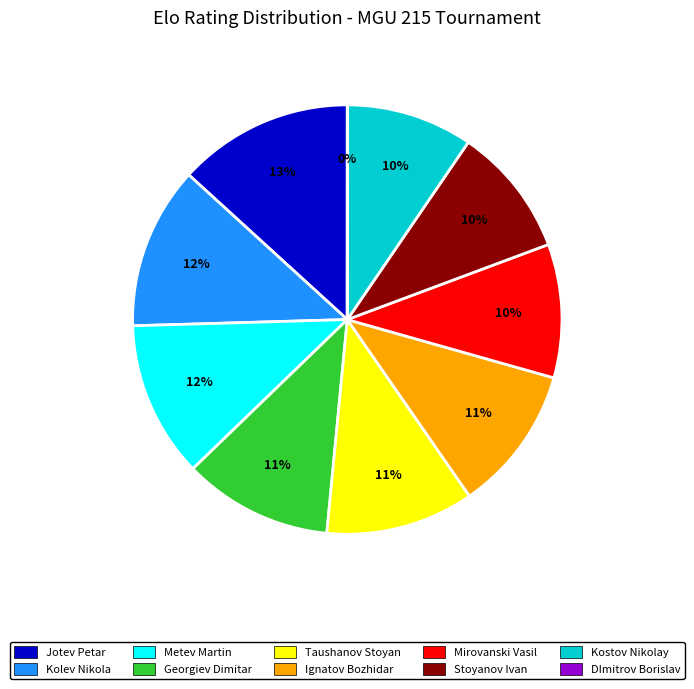

Which category has the biggest portion of the pie?

Jotev Petar